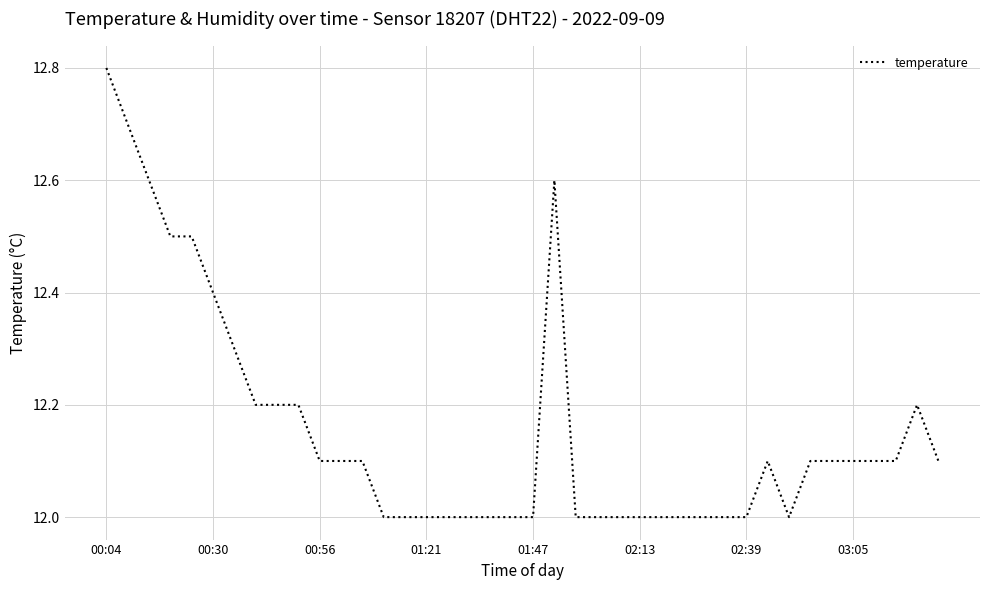

Reading left to right, what are all the values shown in this chart?

12.8	12.7	12.6	12.5	12.5	12.4	12.3	12.2	12.2	12.2	12.1	12.1	12.1	12.0	12.0	12.0	12.0	12.0	12.0	12.0	12.0	12.6	12.0	12.0	12.0	12.0	12.0	12.0	12.0	12.0	12.0	12.1	12.0	12.1	12.1	12.1	12.1	12.1	12.2	12.1